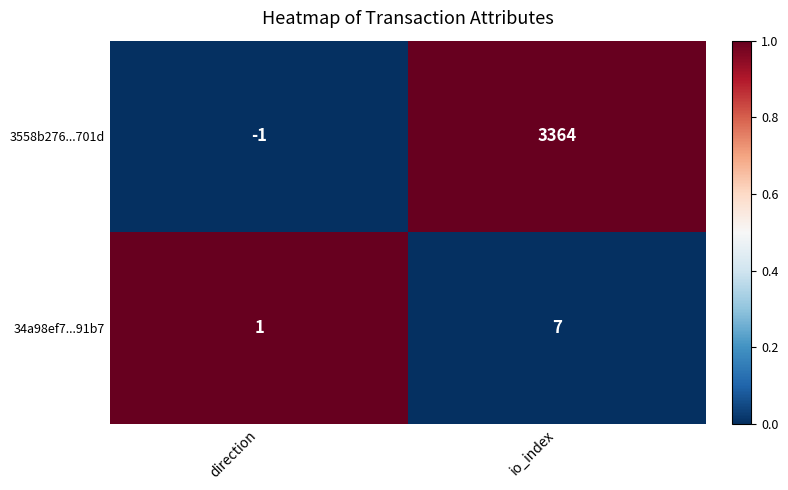

At which label is 34a98ef7...91b7 closest to 4?

direction